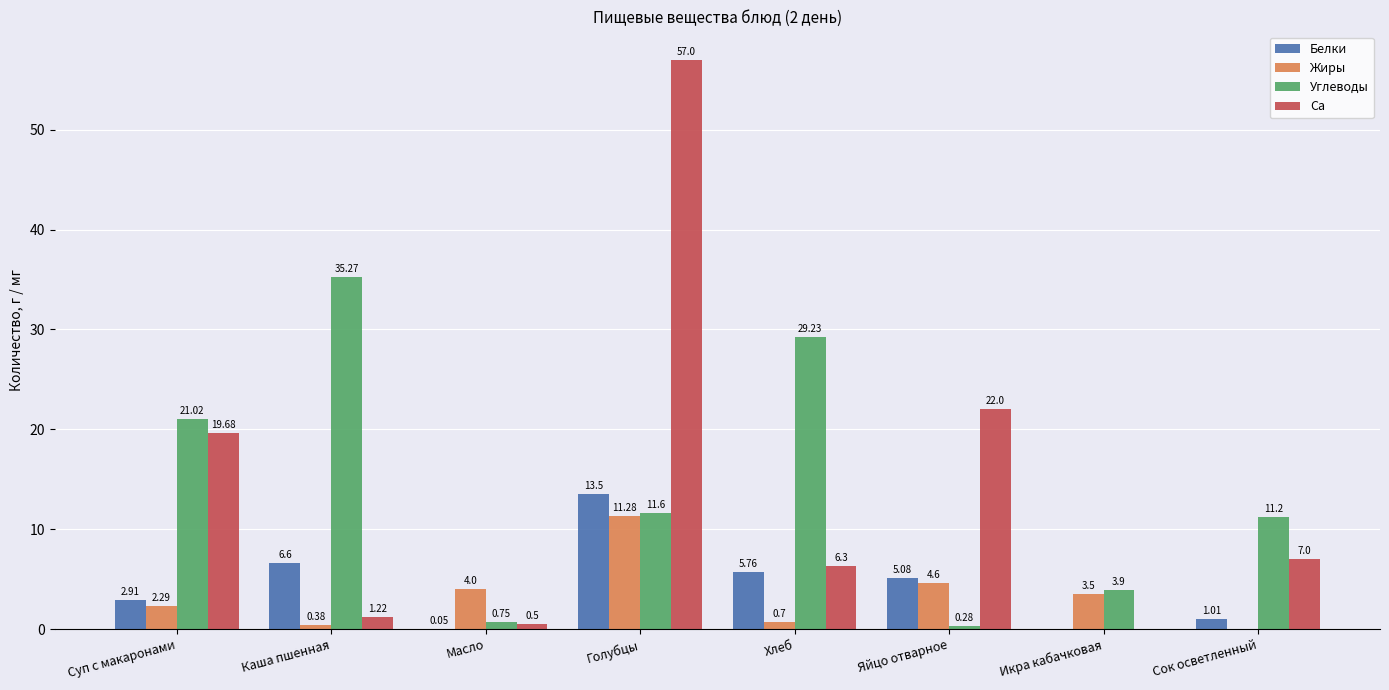

How many values in the Углеводы series exceed 11?

5